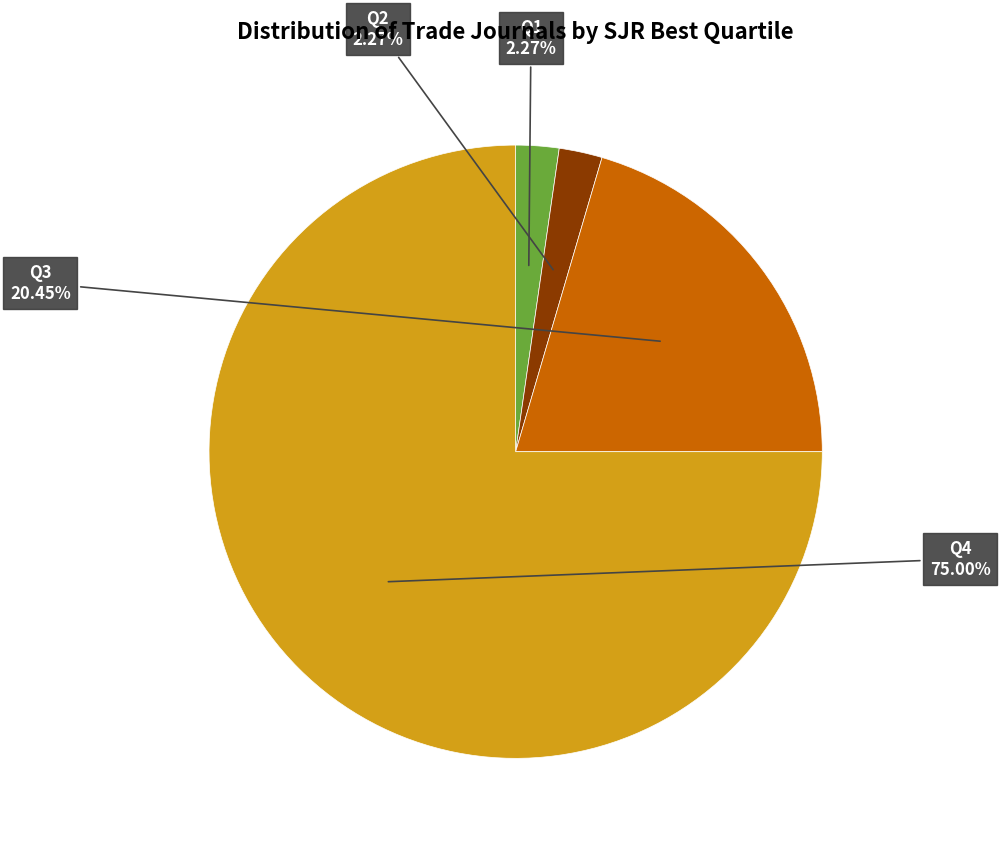

Rank the categories by value from lowest to highest.

Q1, Q2, Q3, Q4